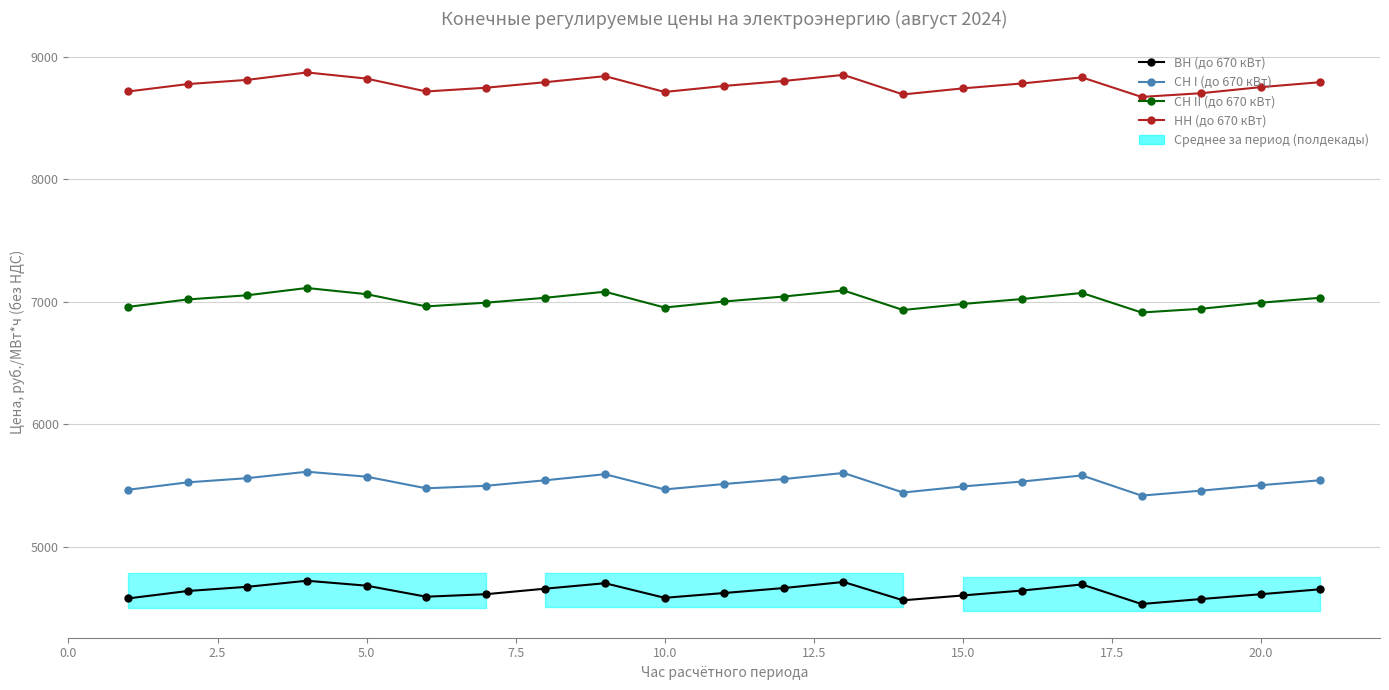

What is the difference between the maximum and second lowest values in the ВН (до 670 кВт) series?

159.7